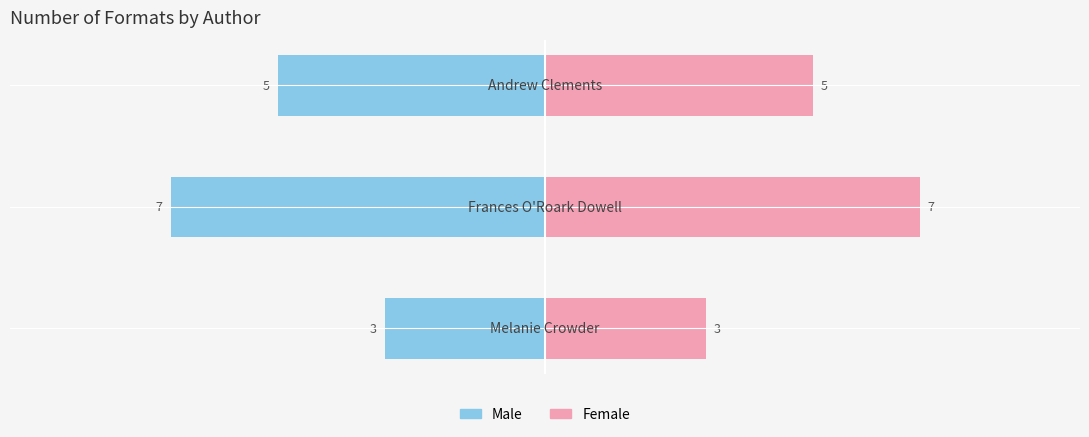

What is the sum of all Female values?

15